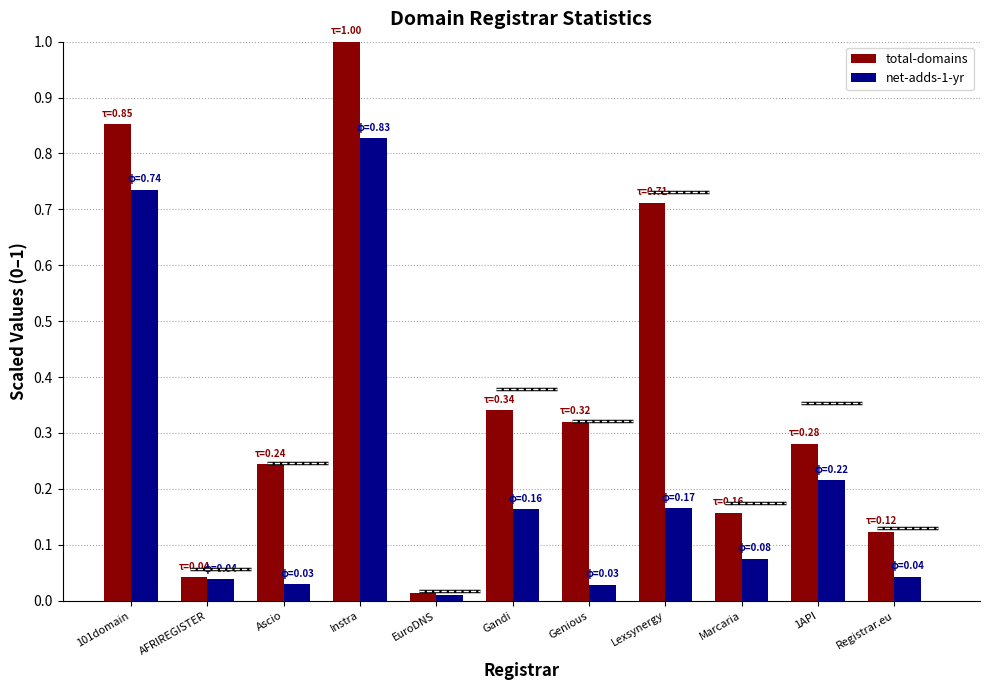

Where is total-domains nearest to the value 0?

EuroDNS